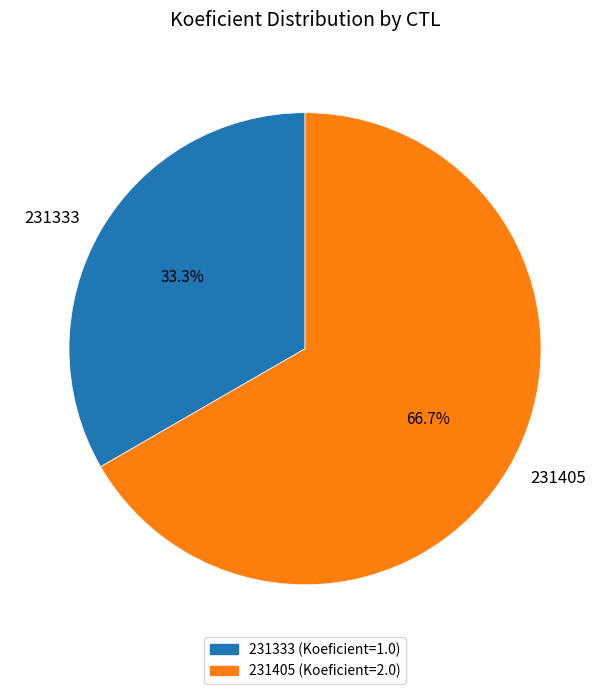

The 231405 slice represents 52% of the pie. True or false?

False